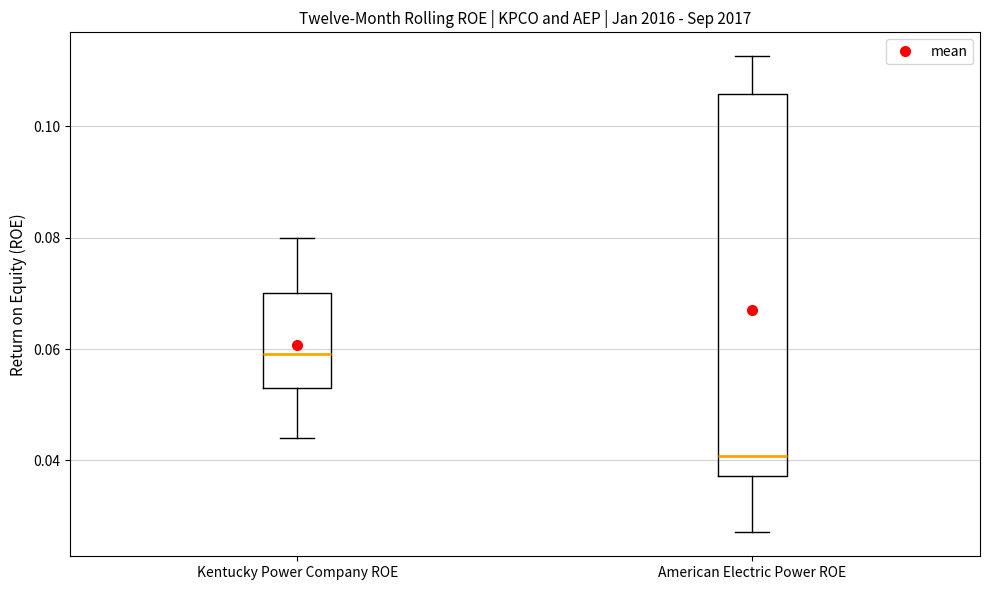

Which box has the highest median line?

Kentucky Power Company ROE